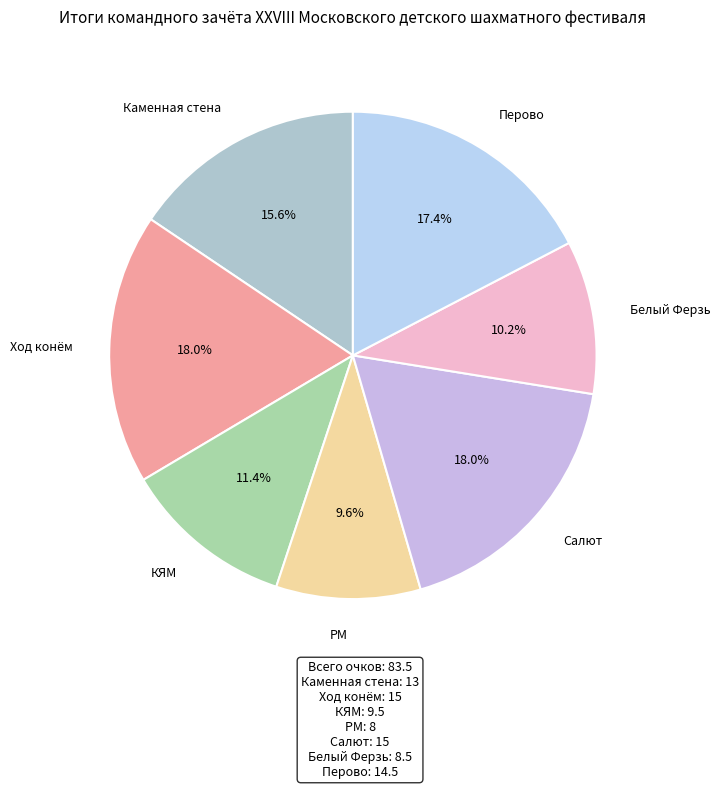

Between Ход конём and Каменная стена, which is larger?

Ход конём